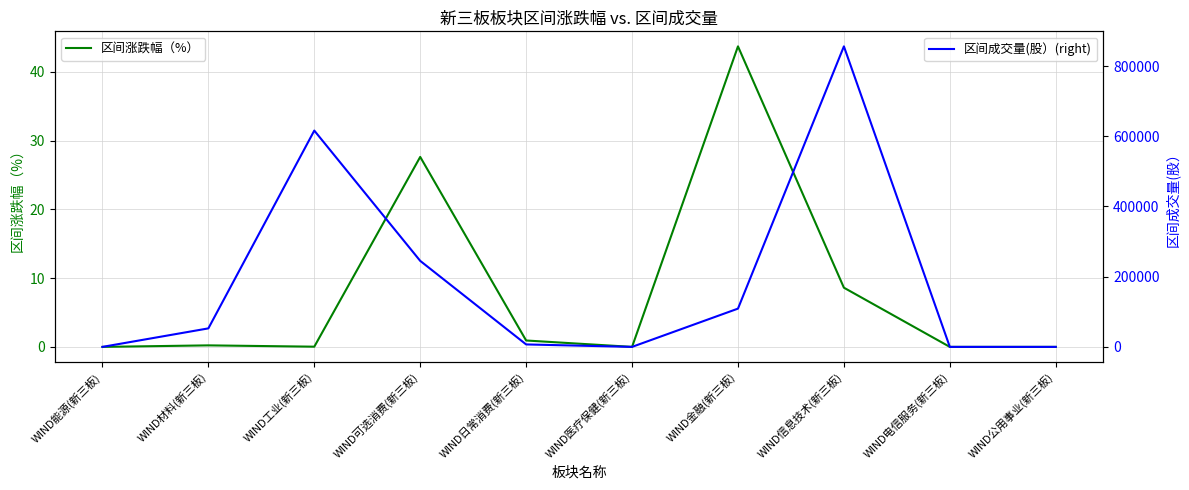

What is the difference between the maximum and minimum values in the 区间成交量(股）(right) series?

856000